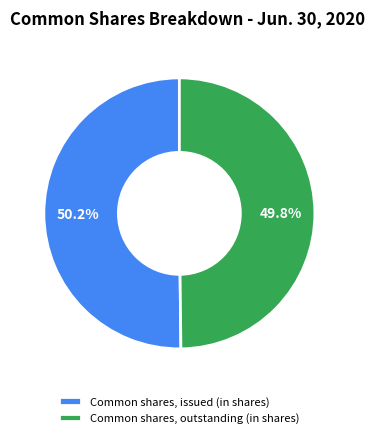

Is the sum of Common shares, issued (in shares) and Common shares, outstanding (in shares) greater than half?

Yes